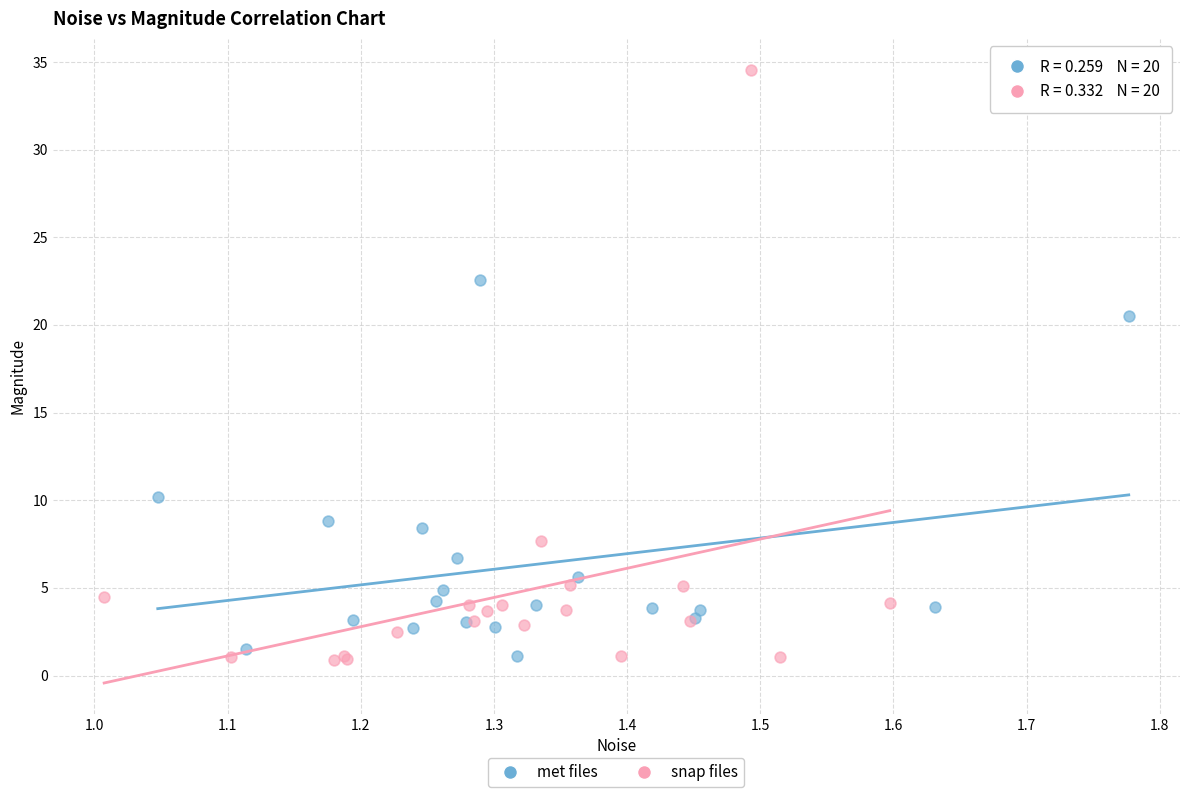

Which series contains the highest Y value?

snap files